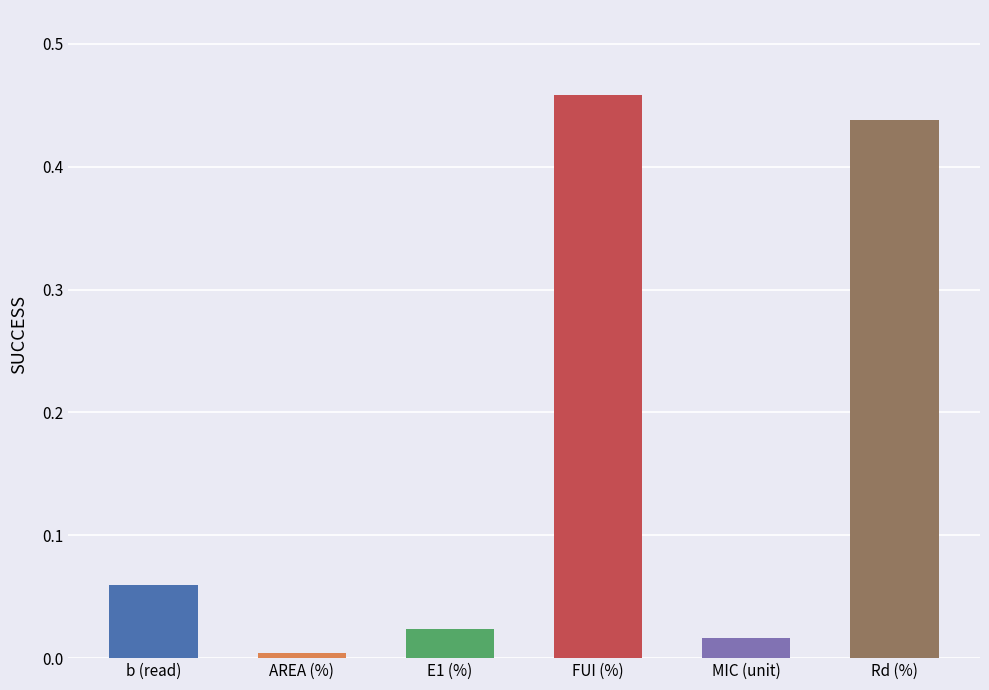

What is the sum of all values?

1.0